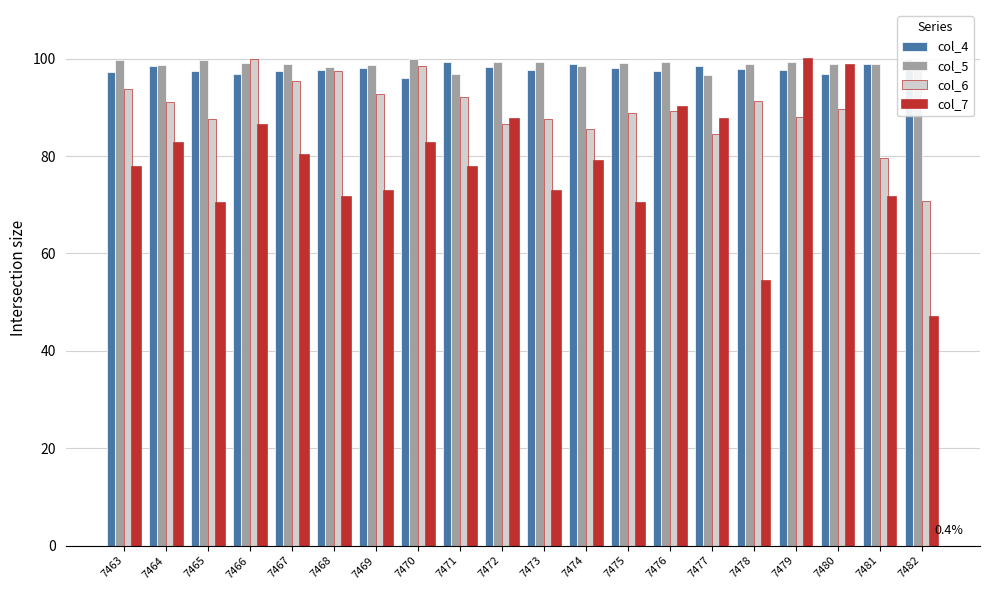

Which series has the largest total across all categories?

col_5